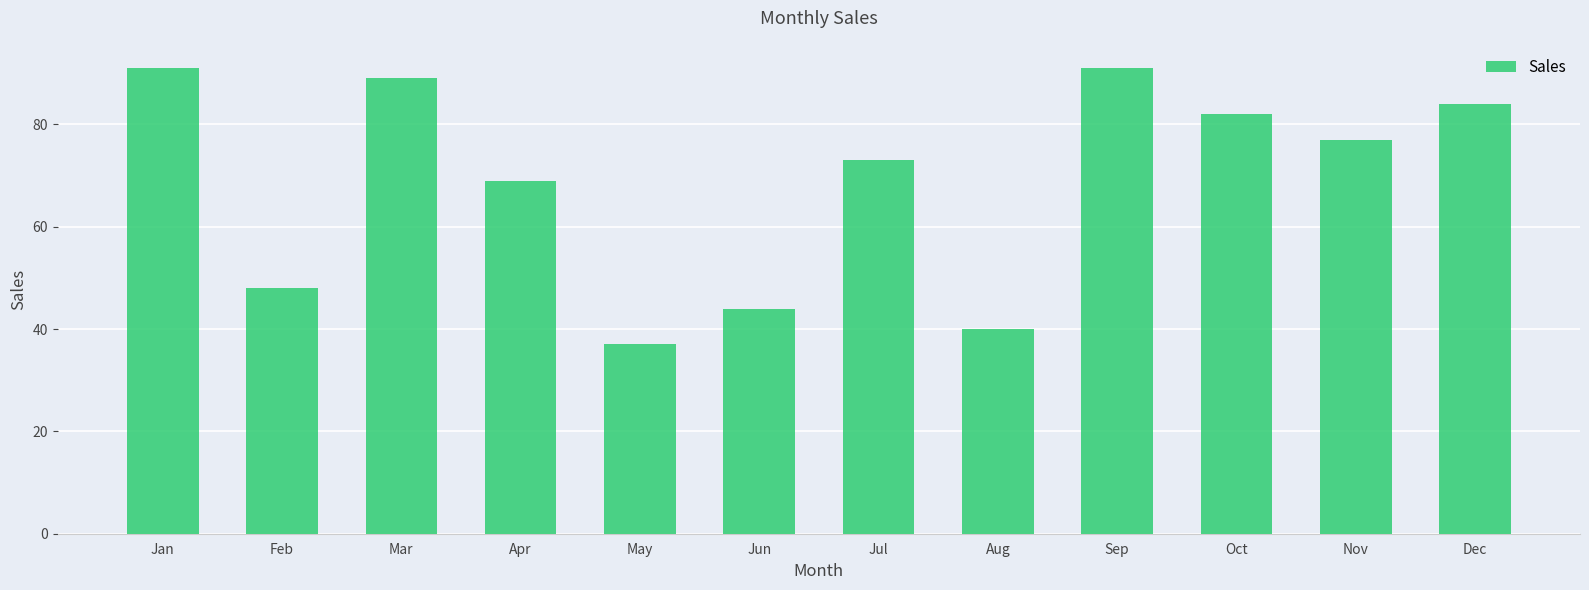

What value does the data have at Mar, to the nearest 5?

90